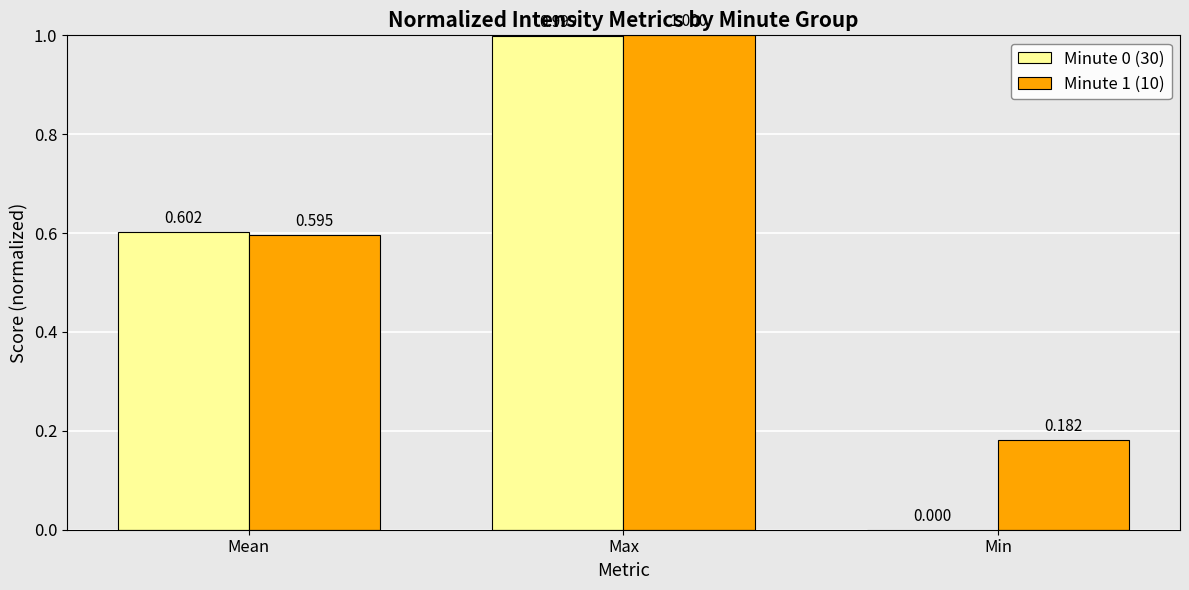

How many positive values does the Minute 0 (30) series have?

2